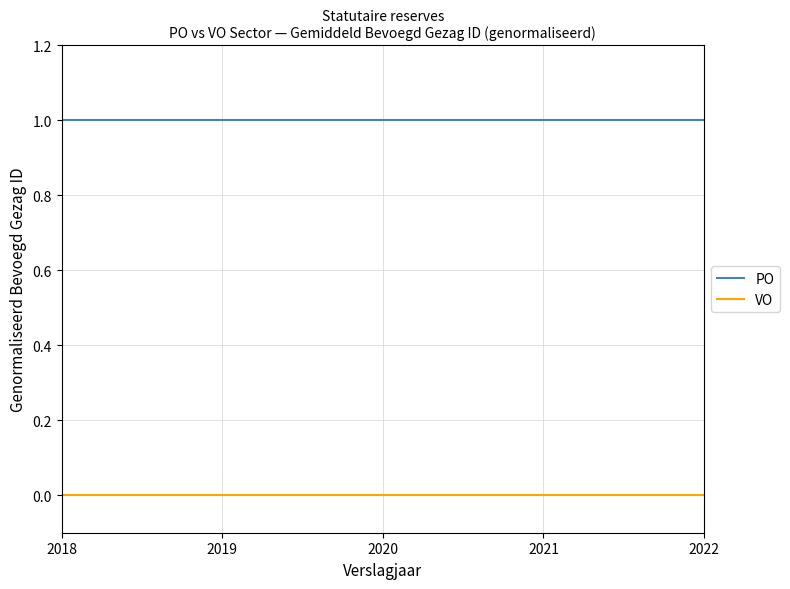

What are all the series names shown in the legend?

PO, VO